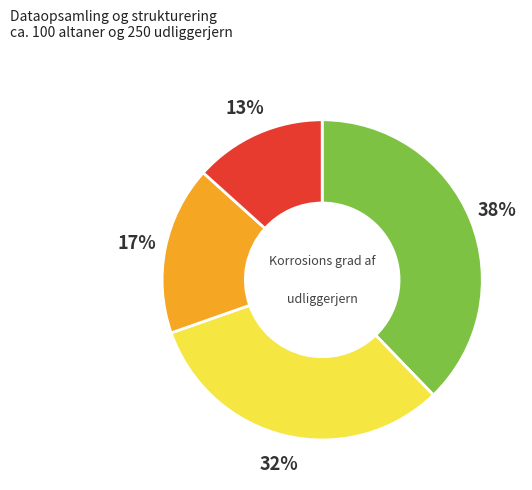

To the nearest percent, what is the average slice percentage?

25%